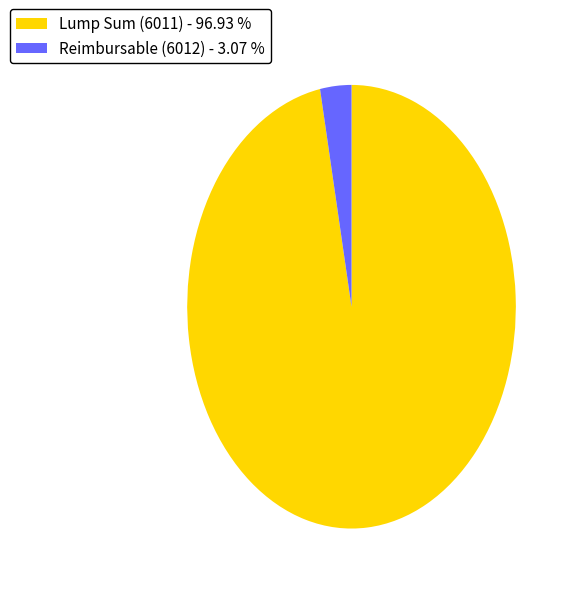

How many segments does this pie chart have?

2